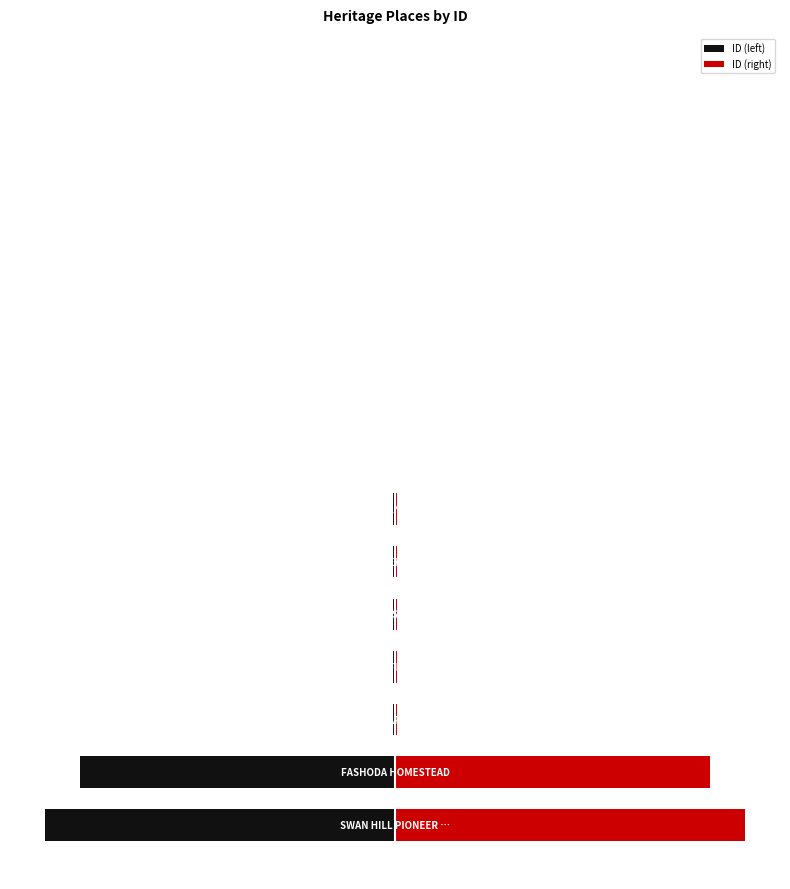

Which series has the largest total across all categories?

ID (right)